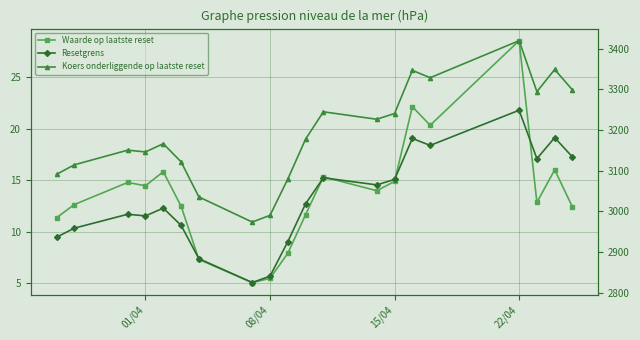

Is this an area chart (filled region under the line)?

No